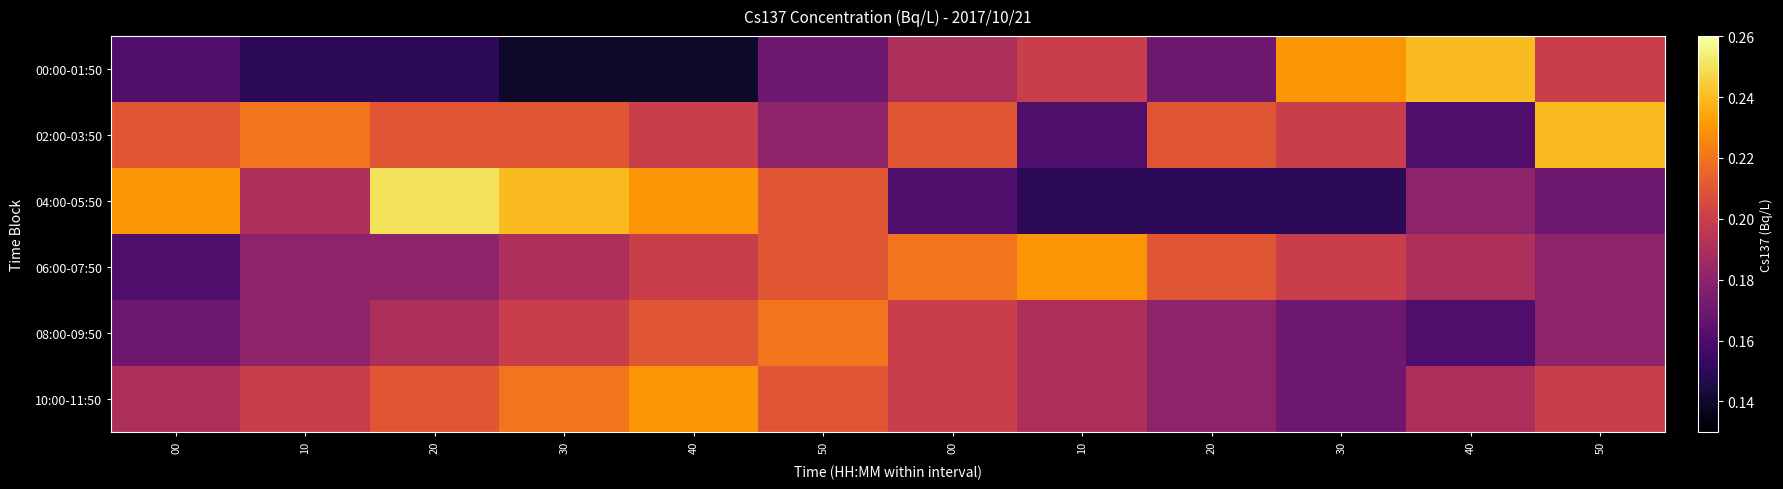

Which series has the widest spread of values?

04:00-05:50